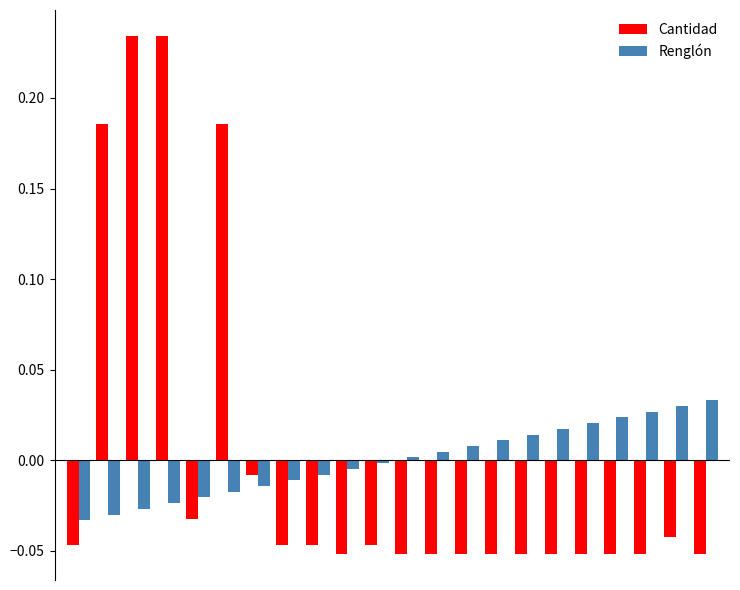

List the series in order of their peak value, lowest first.

Renglón, Cantidad